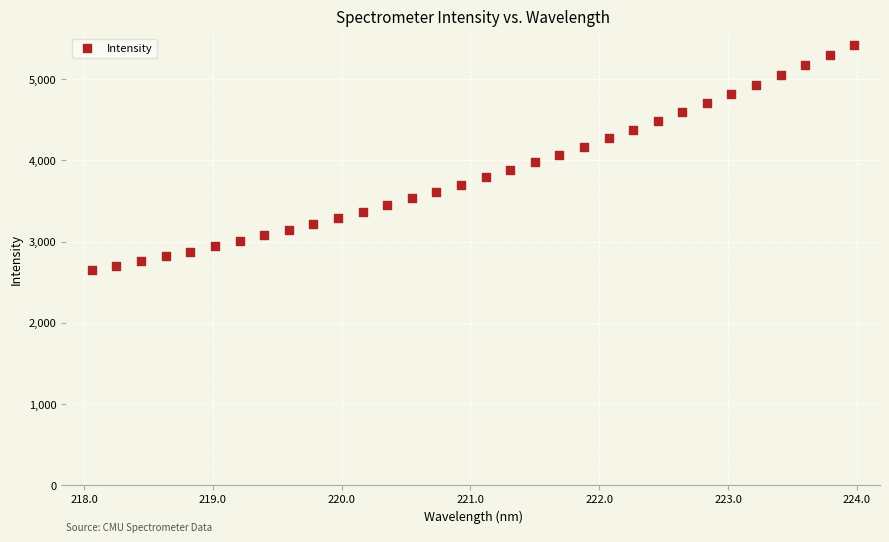

What is the range of Y values (max minus min)?

2785.4